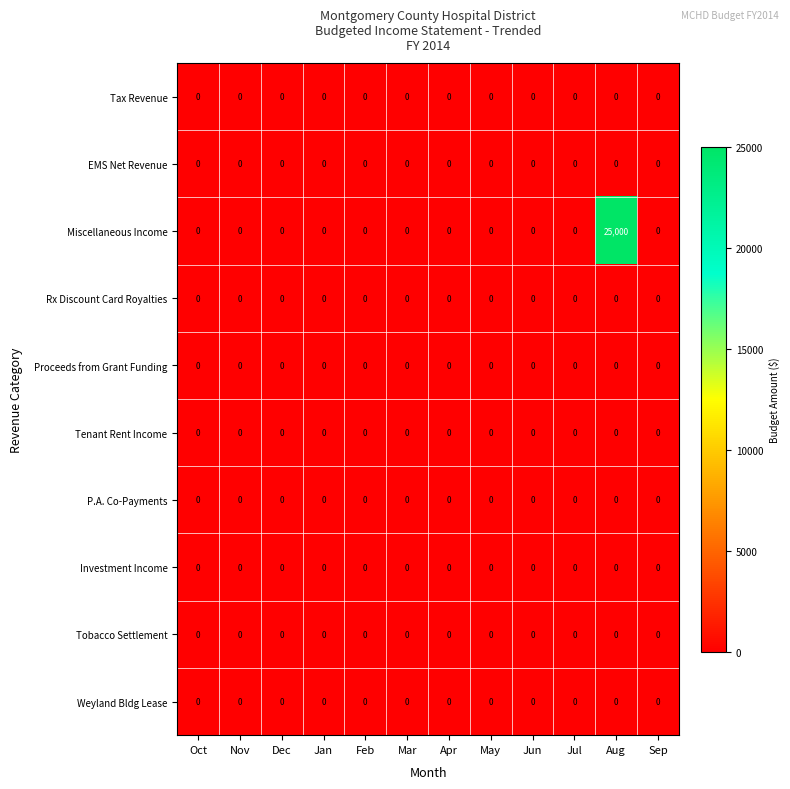

The value of EMS Net Revenue at Jun is 0. True or false?

True